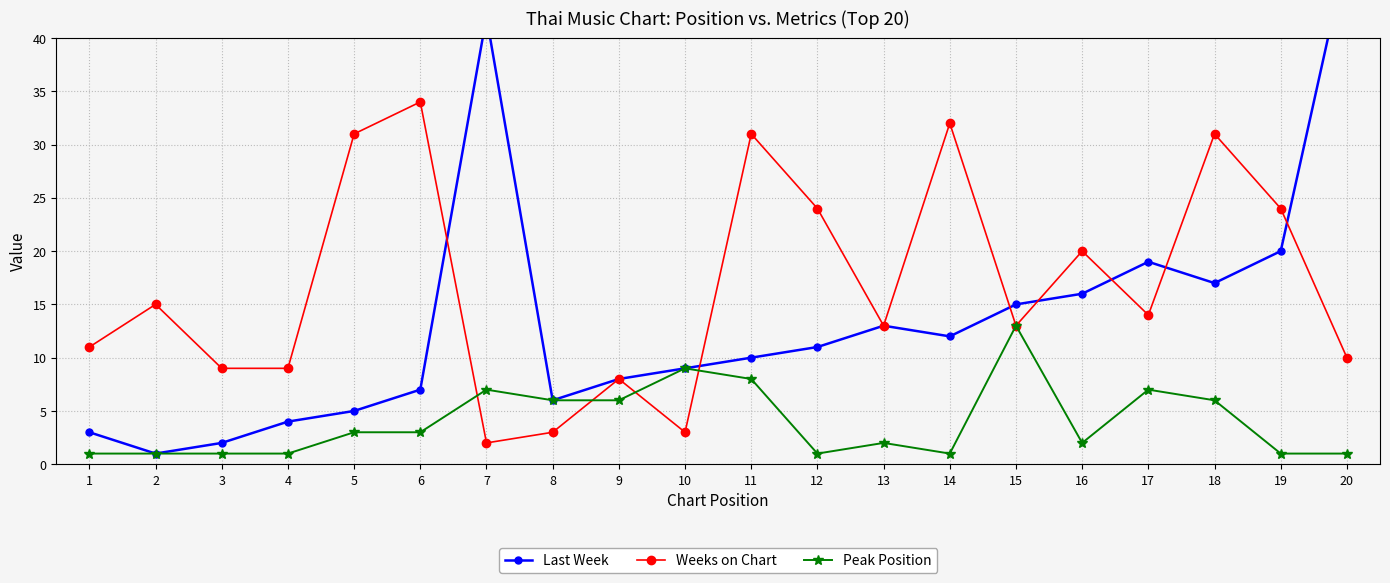

Which series has the largest total across all categories?

Weeks on Chart